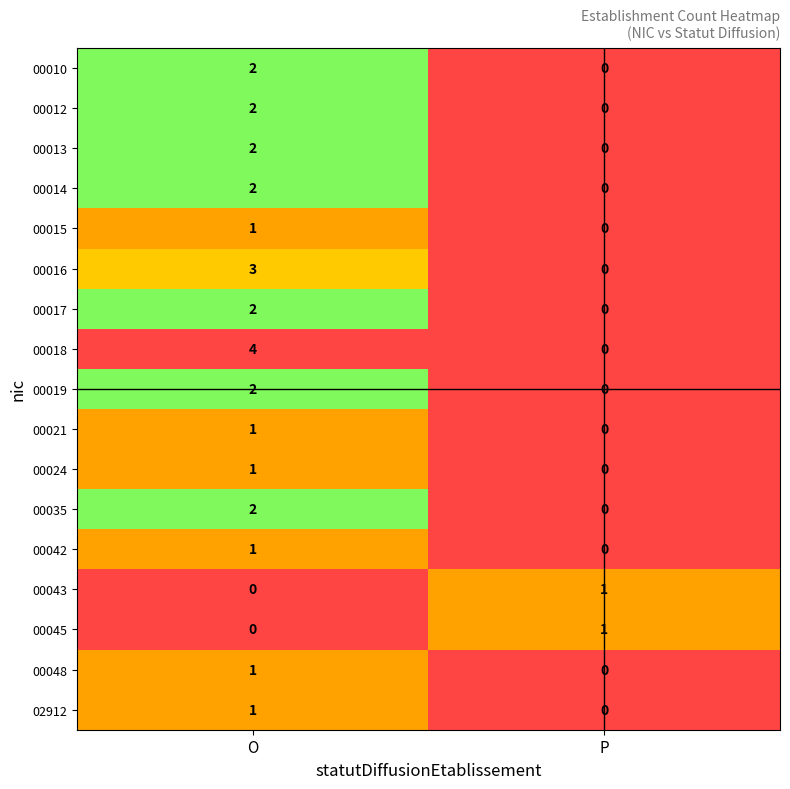

At which label does 00024 reach its minimum?

P